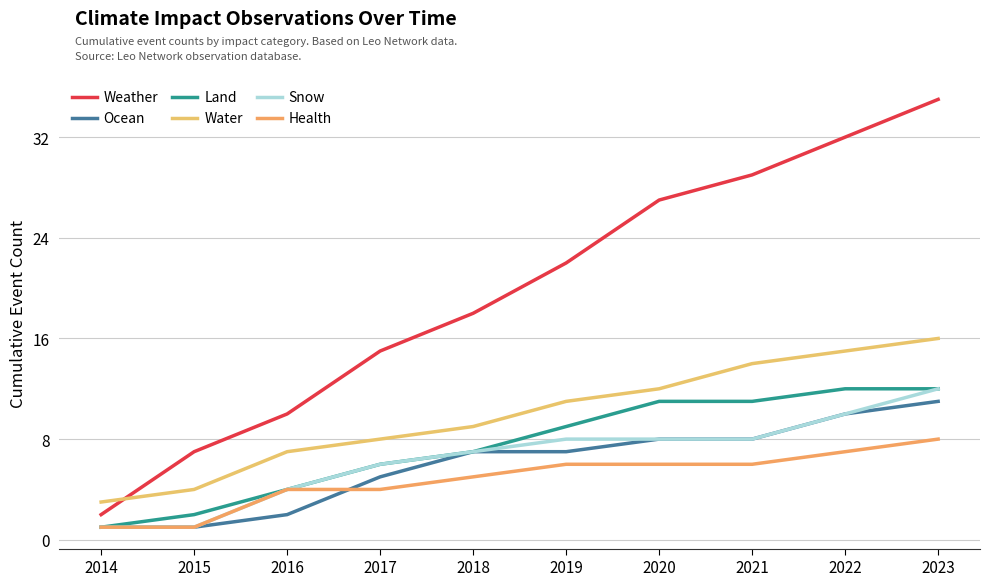

True or false: Water and Snow cross at least once.

False